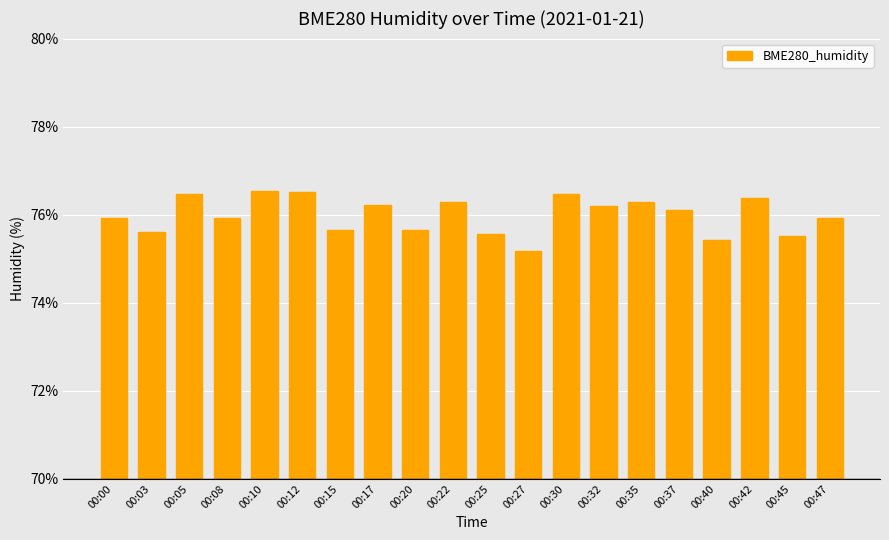

What is the greatest value displayed?

76.5